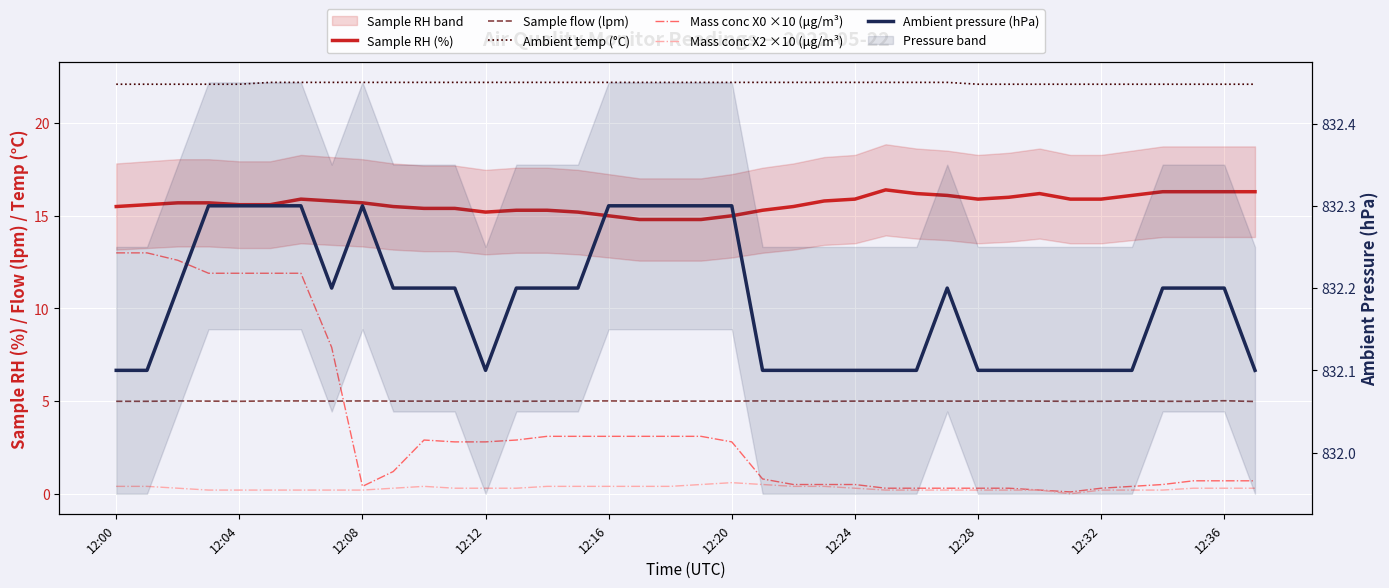

List the series in order of their peak value, highest first.

Ambient pressure (hPa), Ambient temp (°C), Sample RH (%), Mass conc X0 ×10 (μg/m³), Sample flow (lpm), Mass conc X2 ×10 (μg/m³)